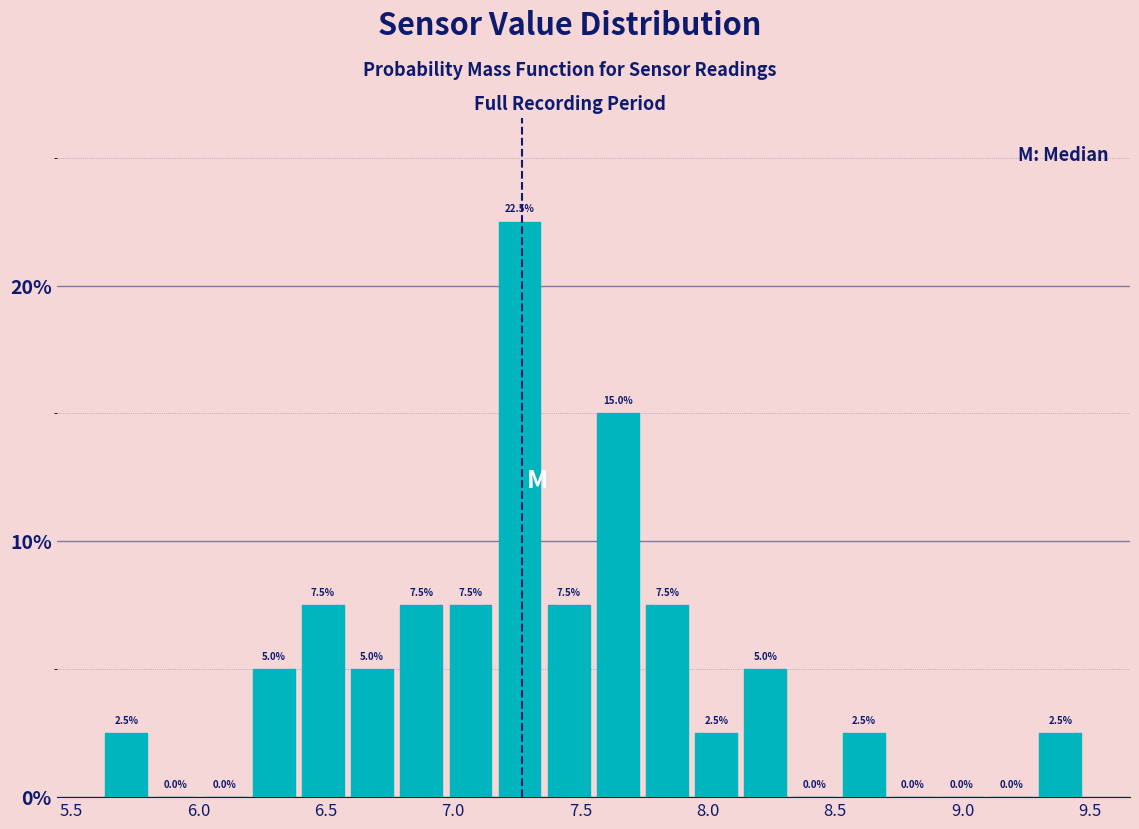

Read against the x-axis, roughly where is the centre of the tallest bar?

7.25